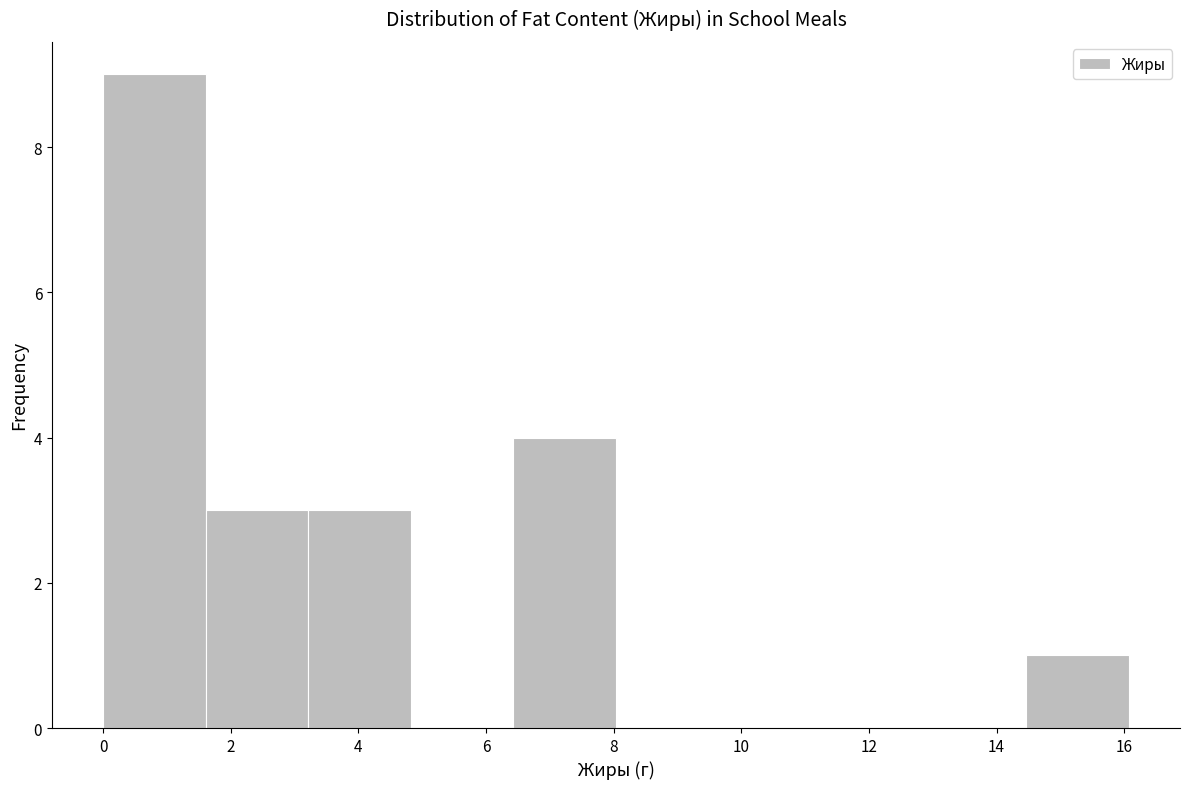

Reading left to right, transcribe this chart: for each bar, give the range it covers on the x-axis and its height. Neither the bar edges nor the heights are printed on the chart, so give them approximately, as read against the axes.

0.0 to 1.6: 9
1.6 to 3.2: 3
3.2 to 4.8: 3
4.8 to 6.4: 0
6.4 to 8.0: 4
8.0 to 9.6: 0
9.6 to 11.2: 0
11.2 to 12.8: 0
12.8 to 14.4: 0
14.4 to 16.0: 1